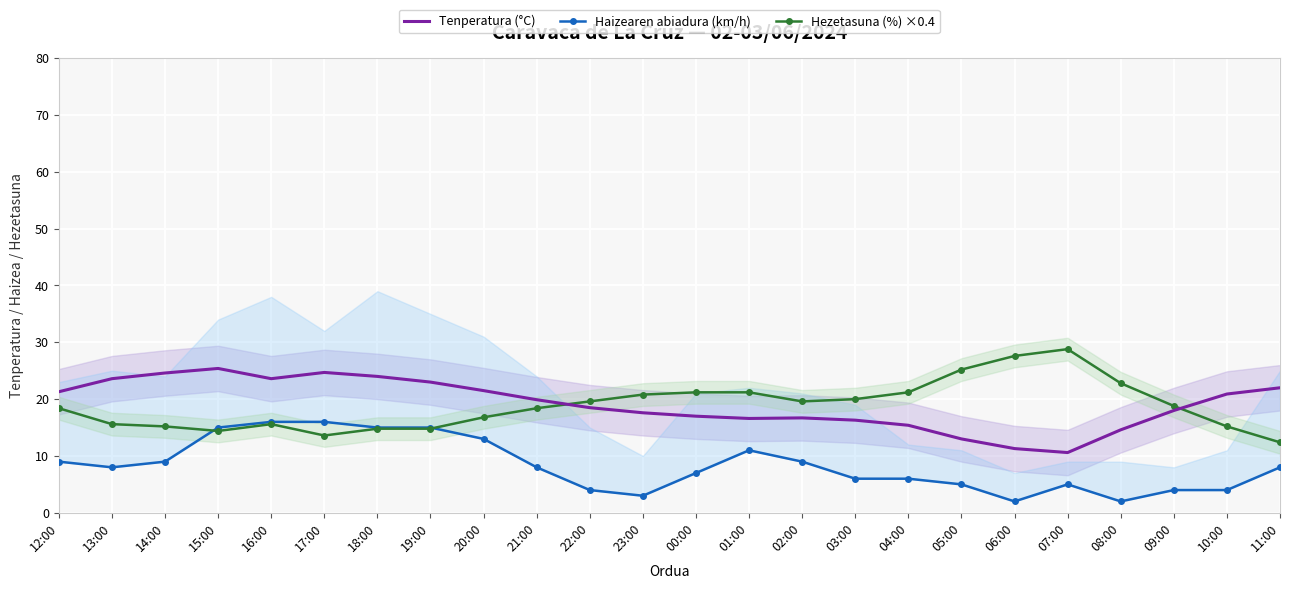

What is the label of the 7th point from the left?

18:00